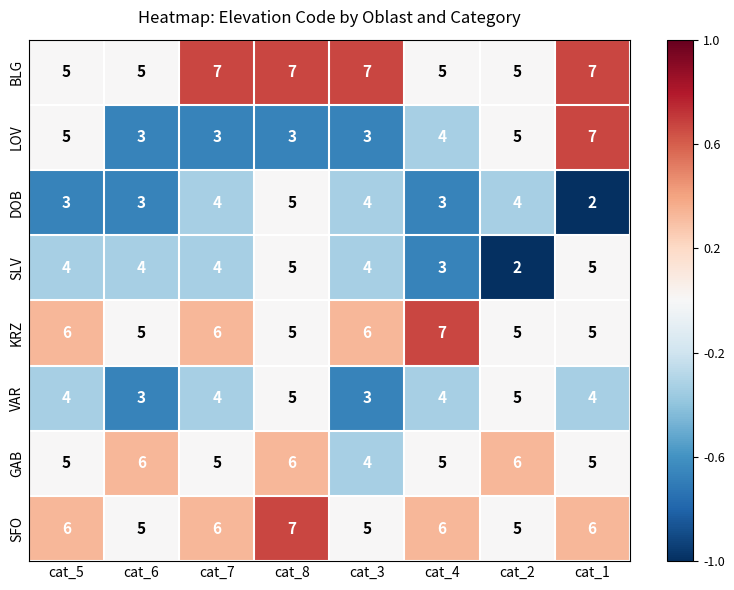

True or false: DOB has a value of 1 at cat_5.

False